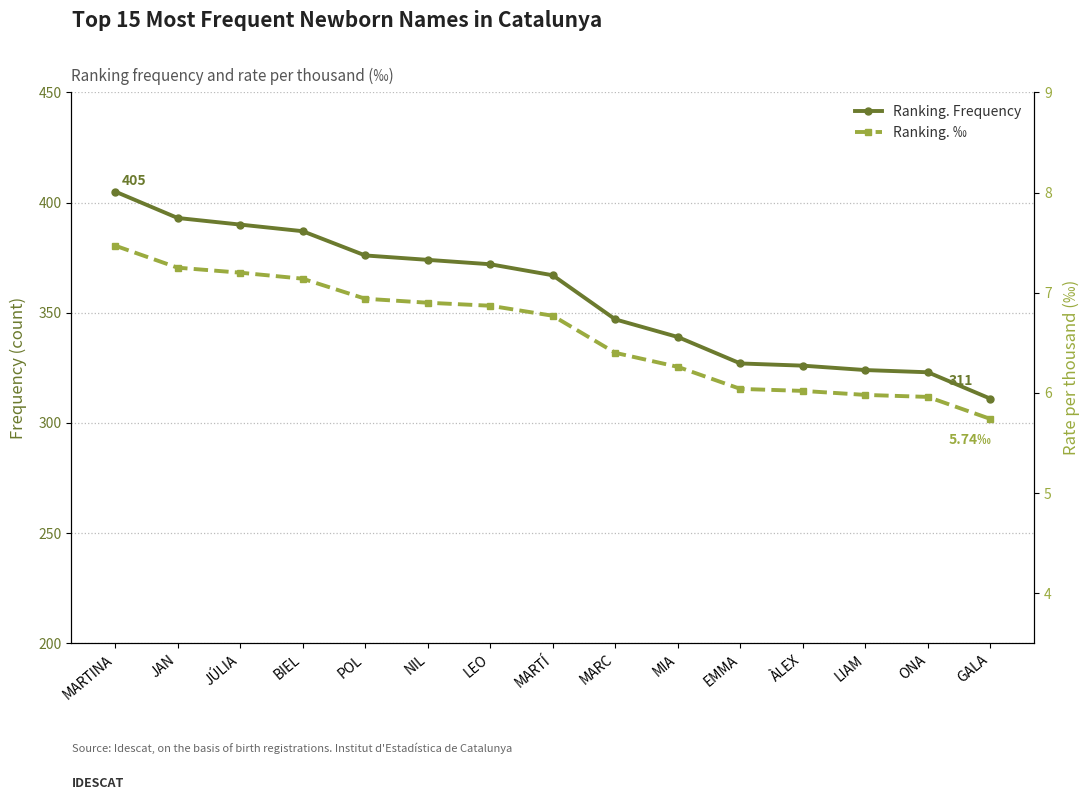

True or false: Ranking. Frequency has a value of 327.0 at EMMA.

True